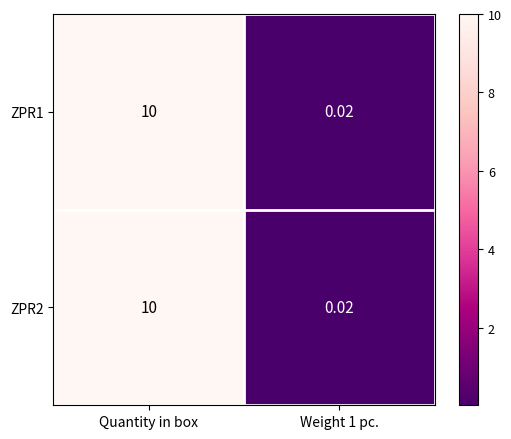

Is the value of ZPR1 at Quantity in box greater than the value of ZPR2 at Weight 1 pc.?

Yes